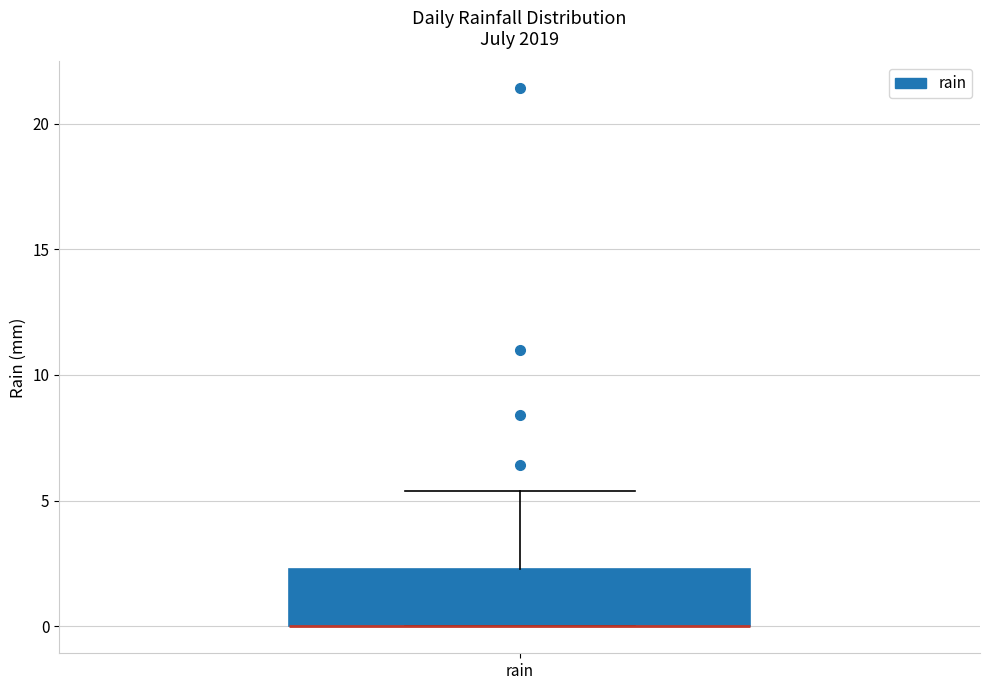

Read this box plot against the y-axis: the position of the median line, the range covered by the box, and the ends of both whiskers. The values are not printed on the chart, so give them approximately, as read against the axis.

median 0.0 (drawn on the box's lower edge), box 0.0 to 2.5, whiskers 0.0 to 5.5